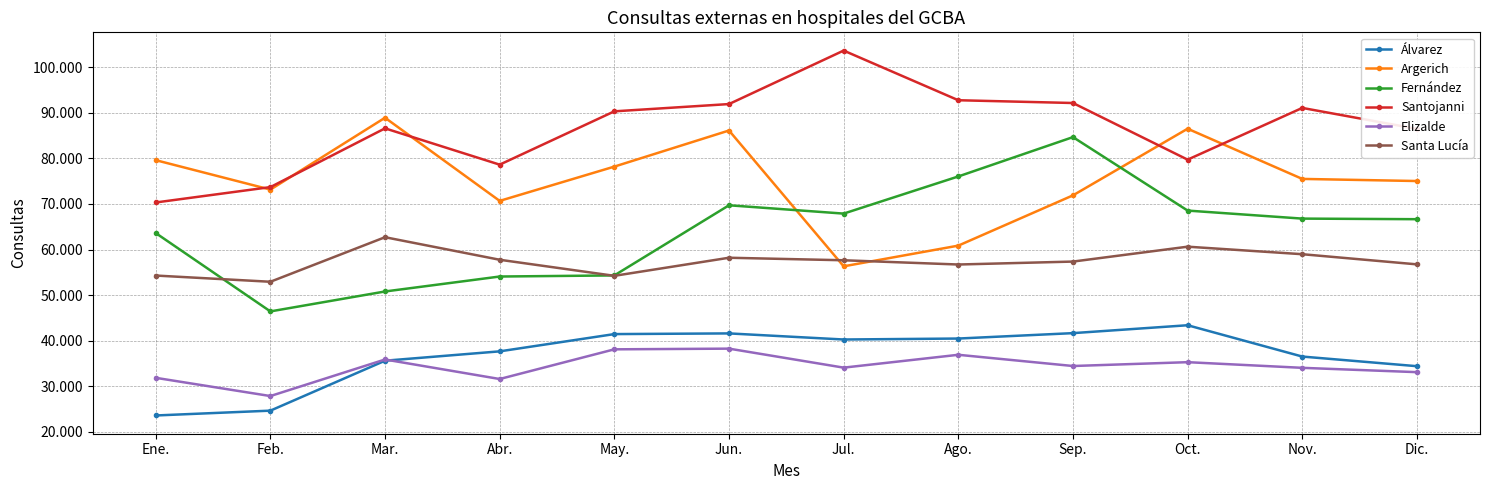

The value of Santa Lucía at Dic. is 30414. True or false?

False